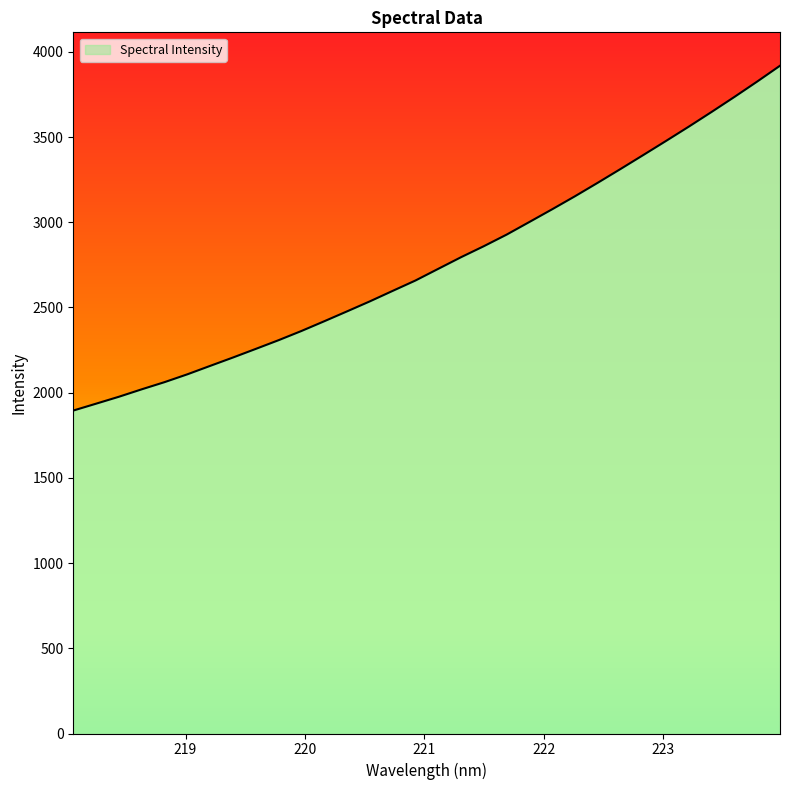

What is the difference between the maximum and minimum values?

2023.6